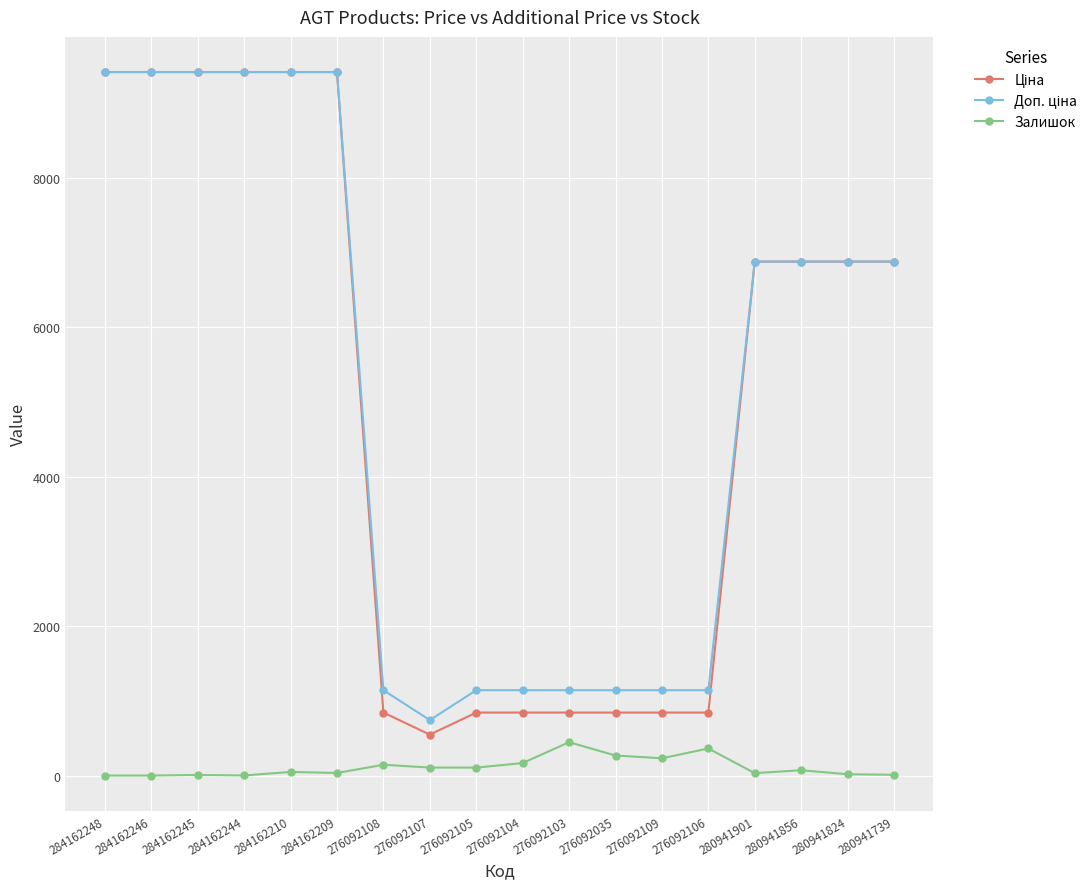

How many series are shown in this chart?

3